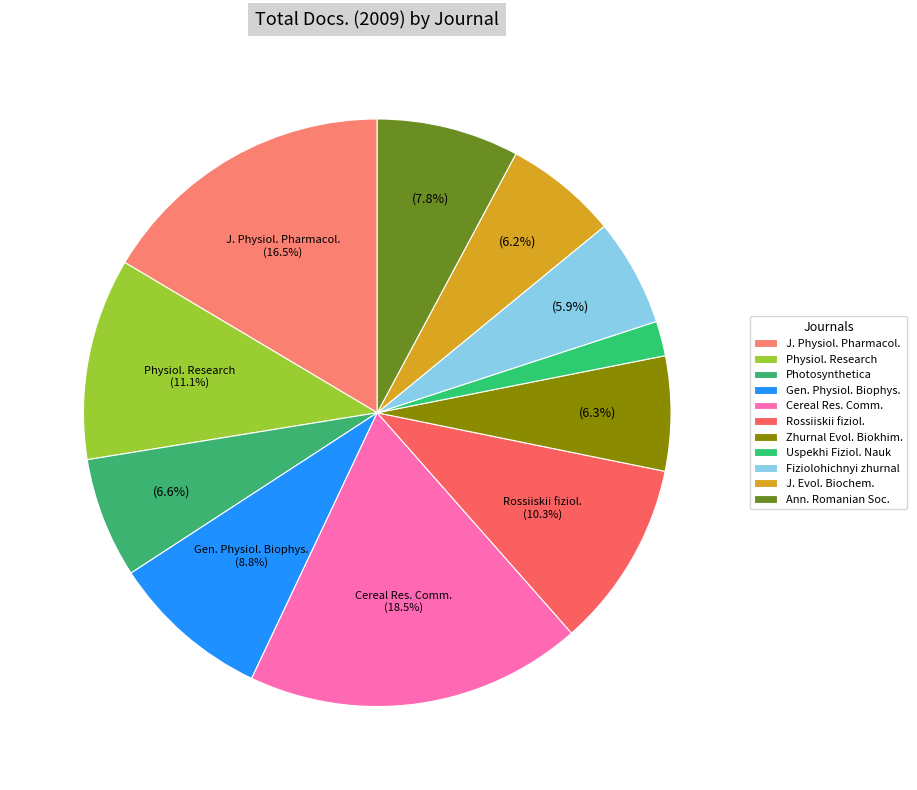

The Photosynthetica slice represents 14% of the pie. True or false?

False